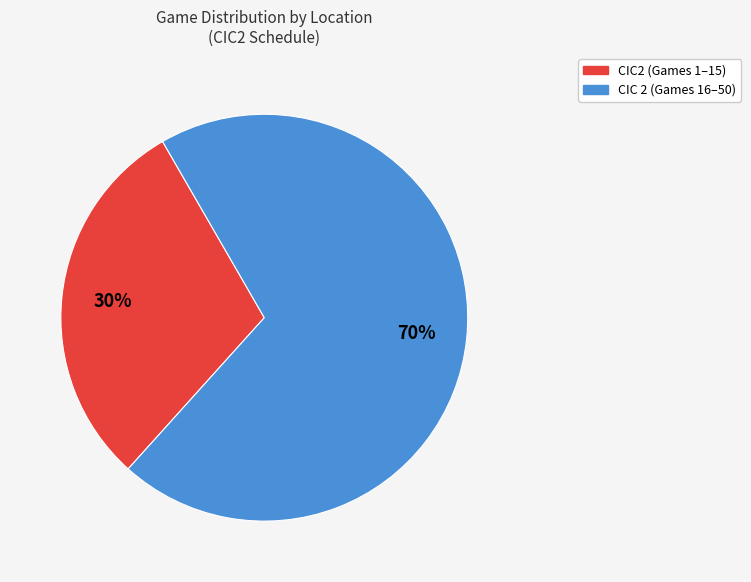

What percentage is the CIC2 slice, to the nearest percent?

30%